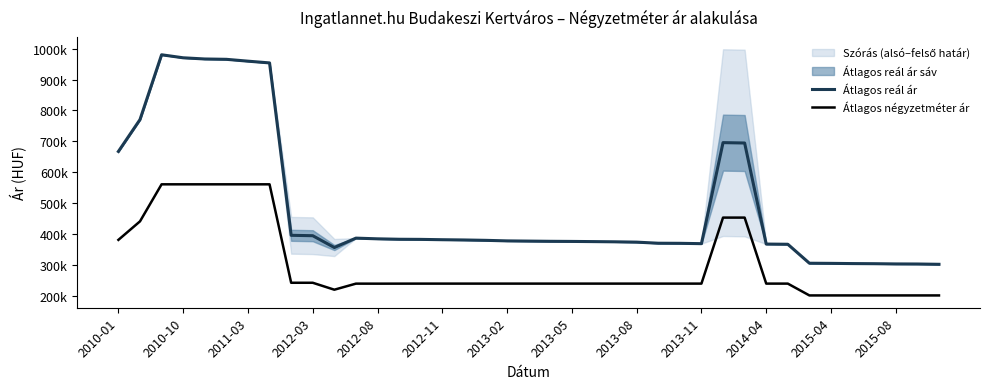

True or false: Átlagos négyzetméter ár has a value of 396739 at 2013-08.

False